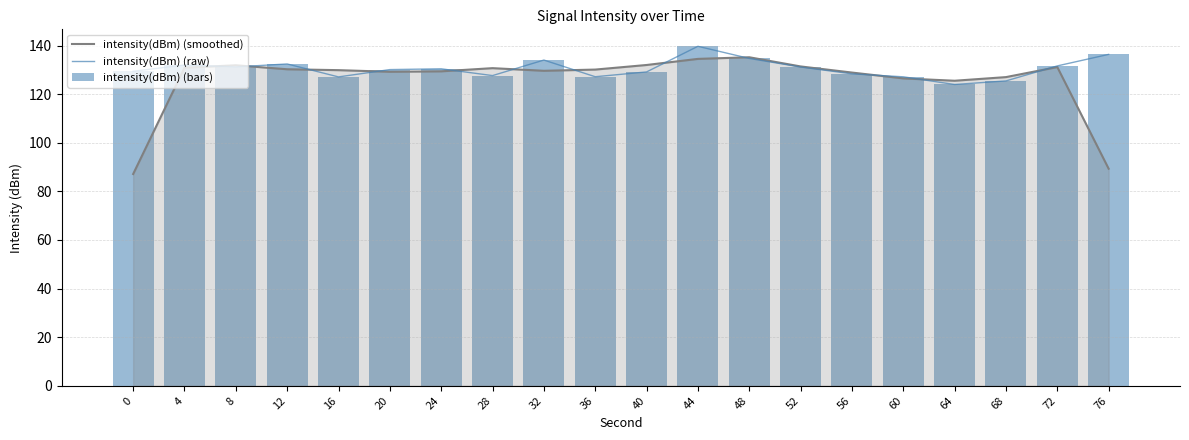

List the series in order of their peak value, lowest first.

intensity(dBm) (smoothed), intensity(dBm) (raw), intensity(dBm) (bars)